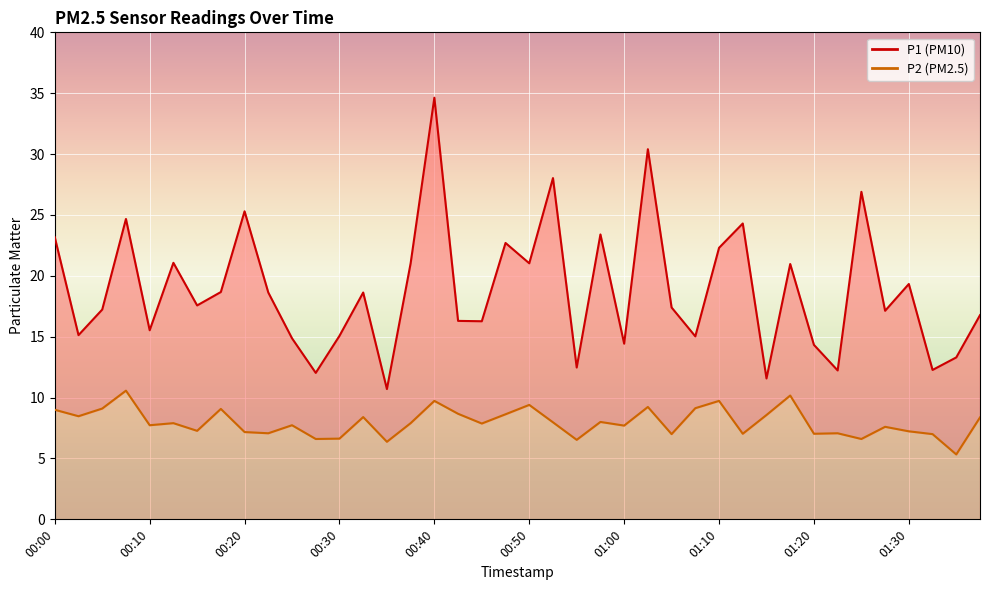

How many lines are shown in the chart?

2